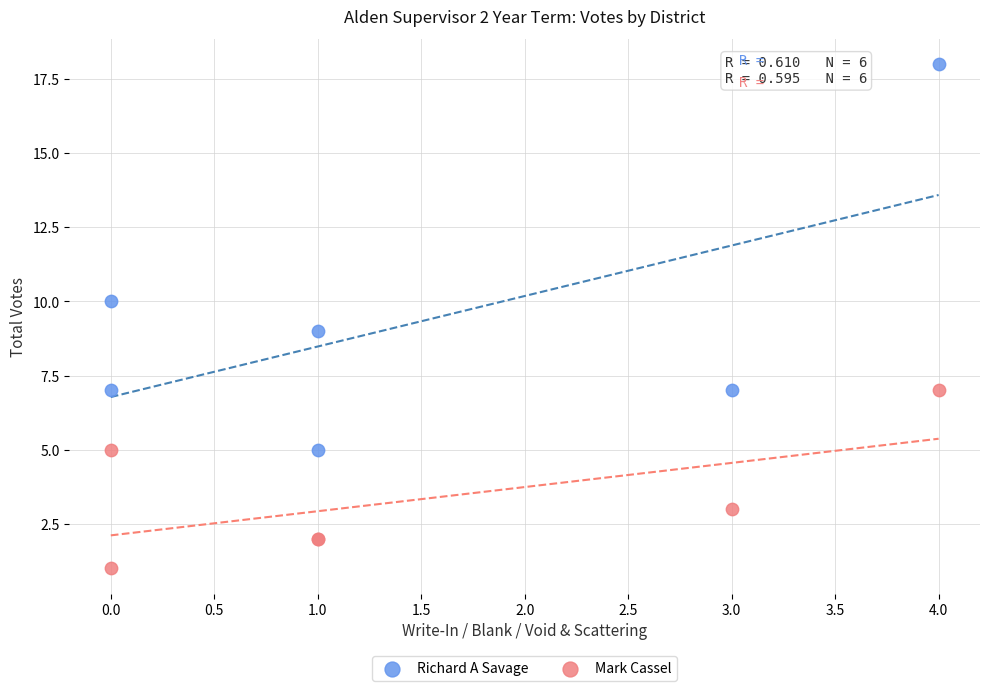

Which series contains the highest Y value?

Richard A Savage